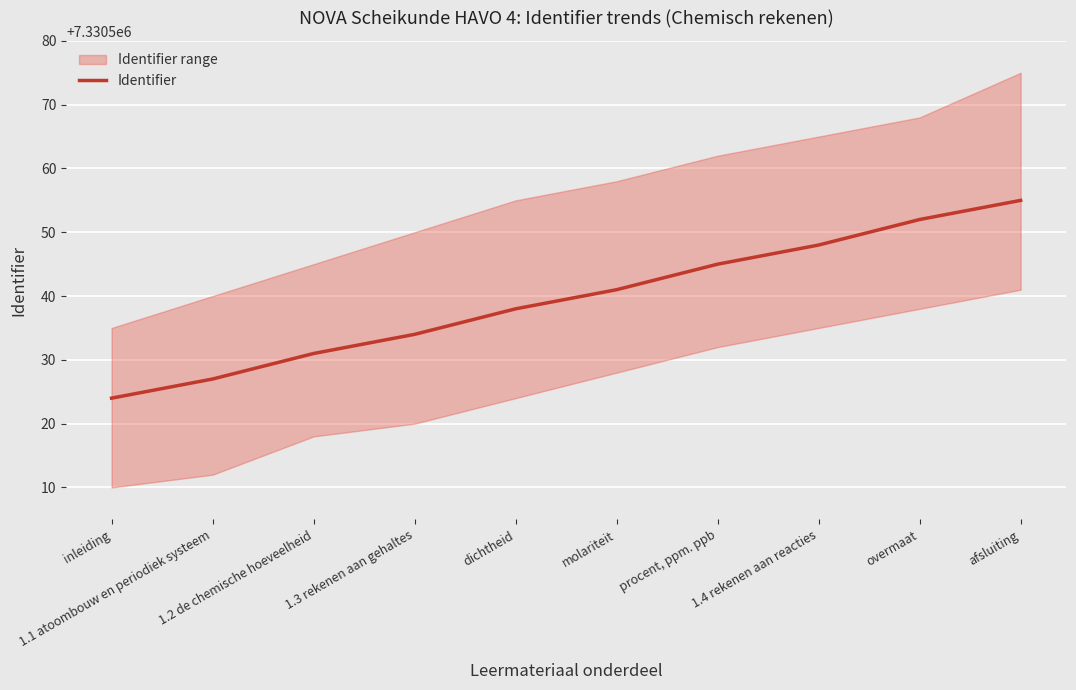

The value at overmaat is 3524061. True or false?

False